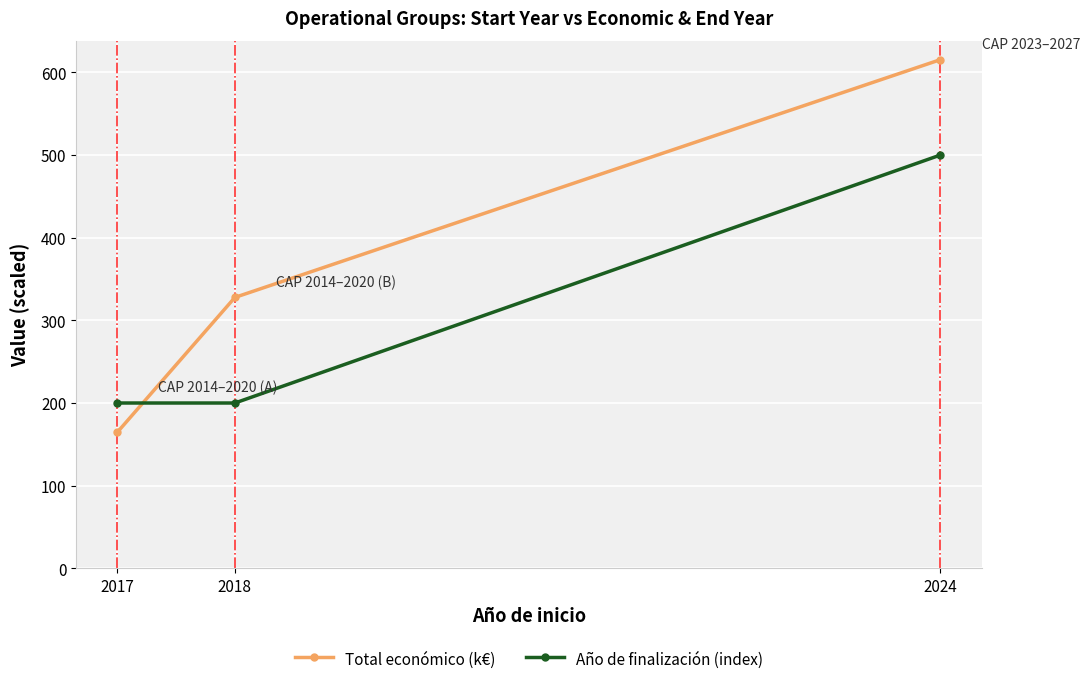

What is the difference between the second highest and minimum values in the Total económico (k€) series?

163.1